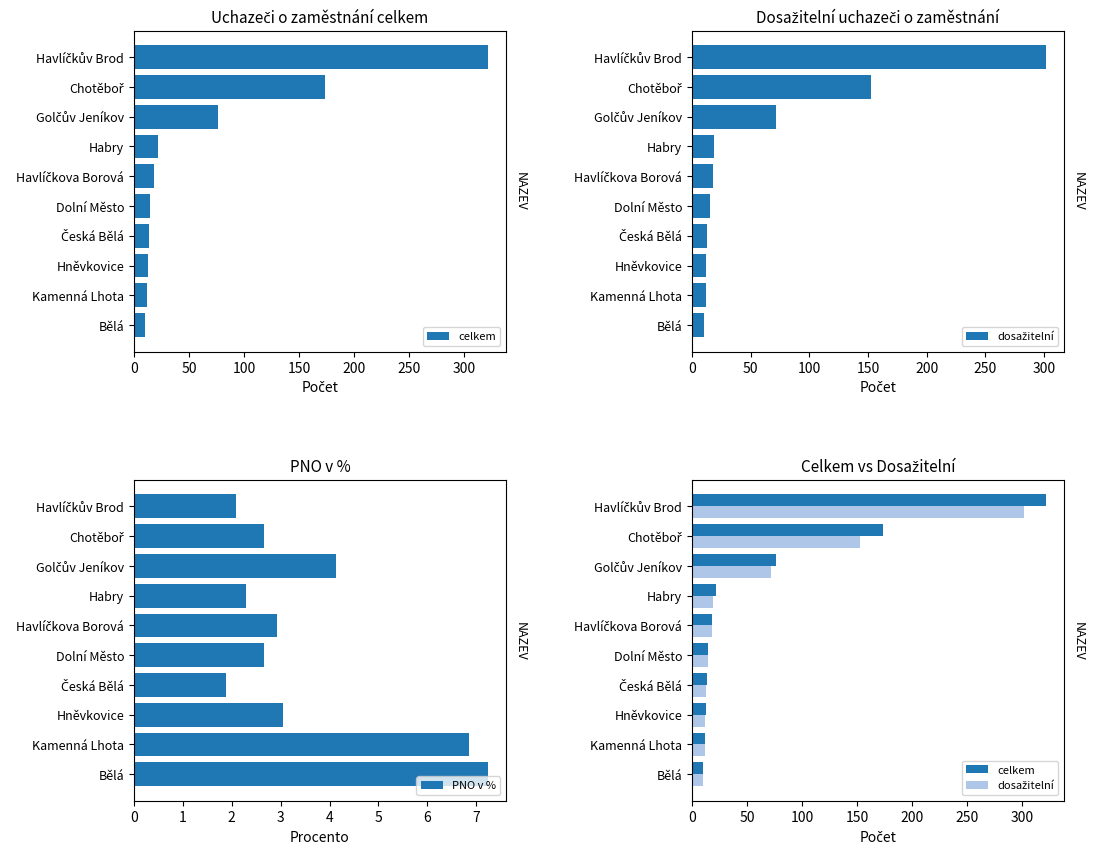

What is the highest value of the PNO v % series?

7.2